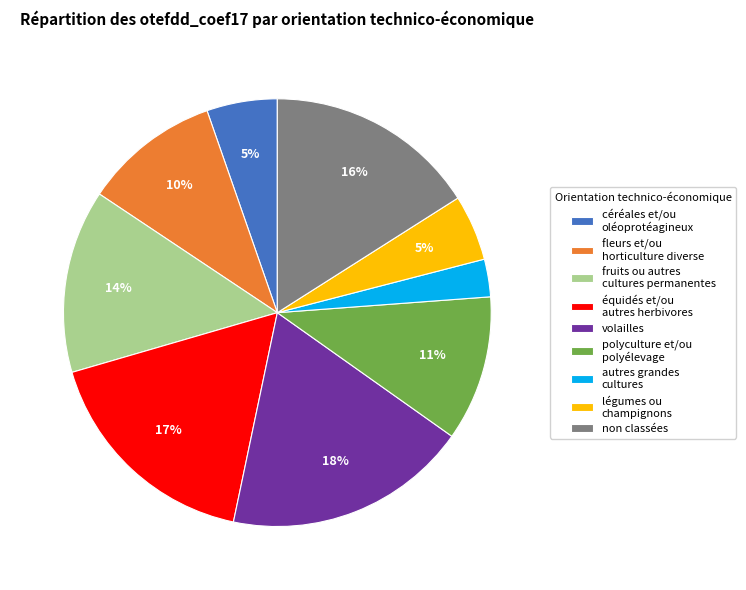

How many slices are in this pie chart?

9